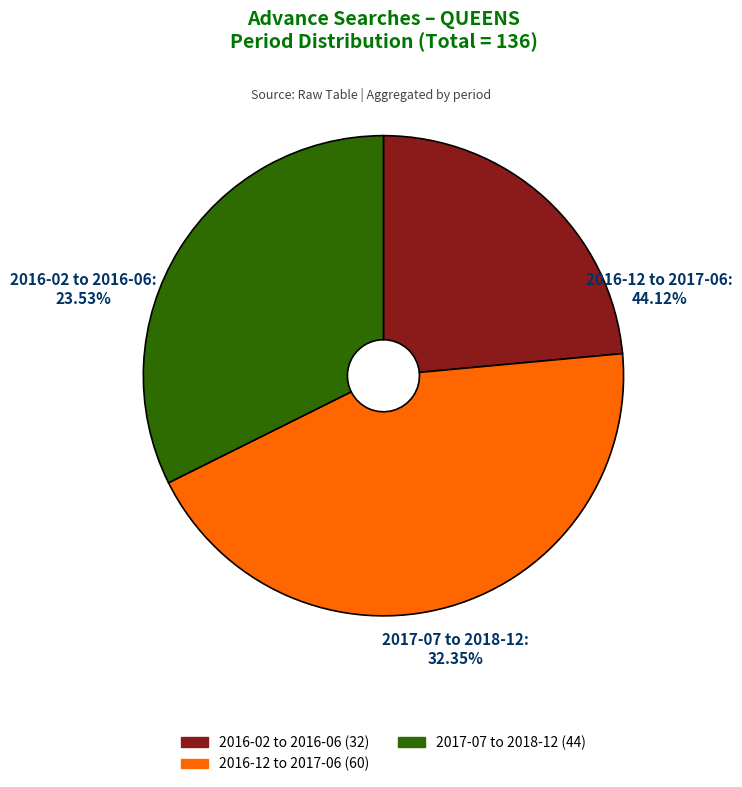

Is the sum of 2016-04 and 2018-06 greater than half?

No